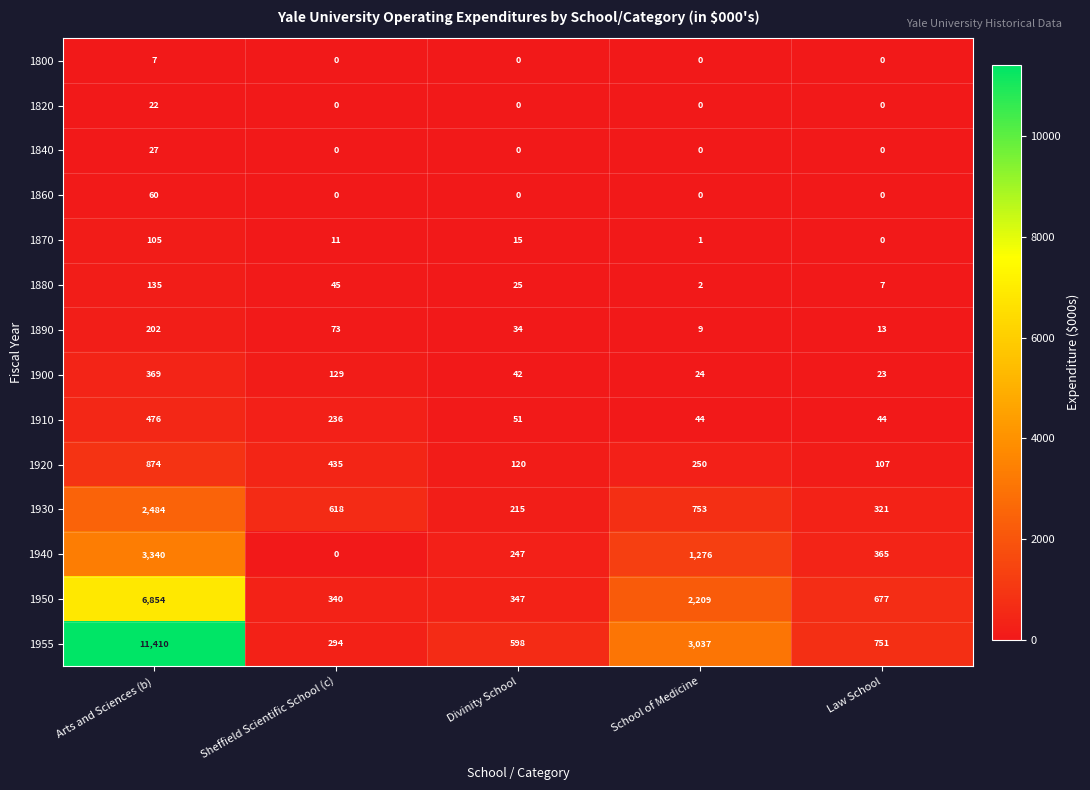

Where does the 1955 series first go above 751?

Arts and Sciences (b)